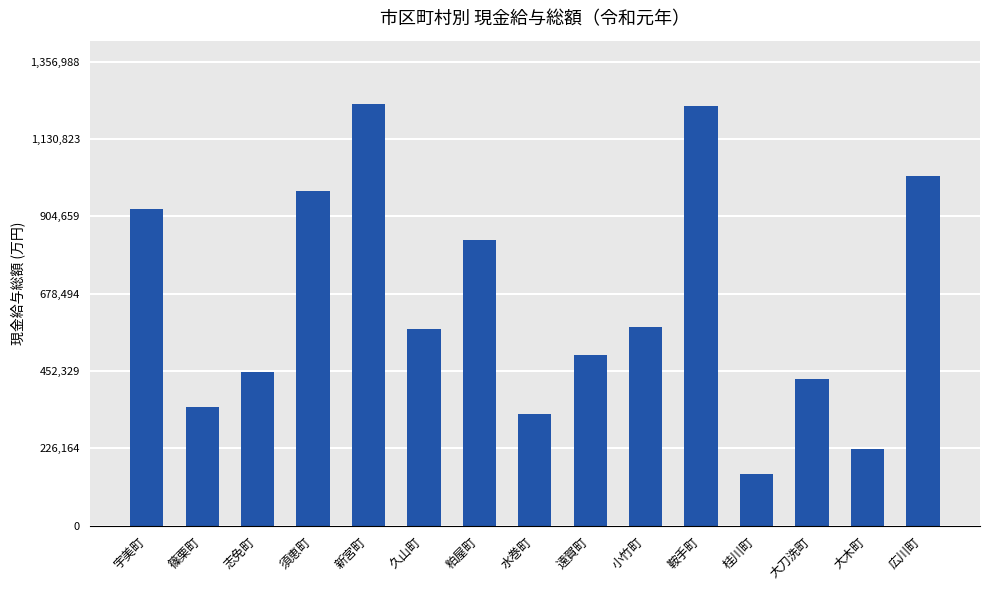

What is the change in value from 須恵町 to 遠賀町?

-480704